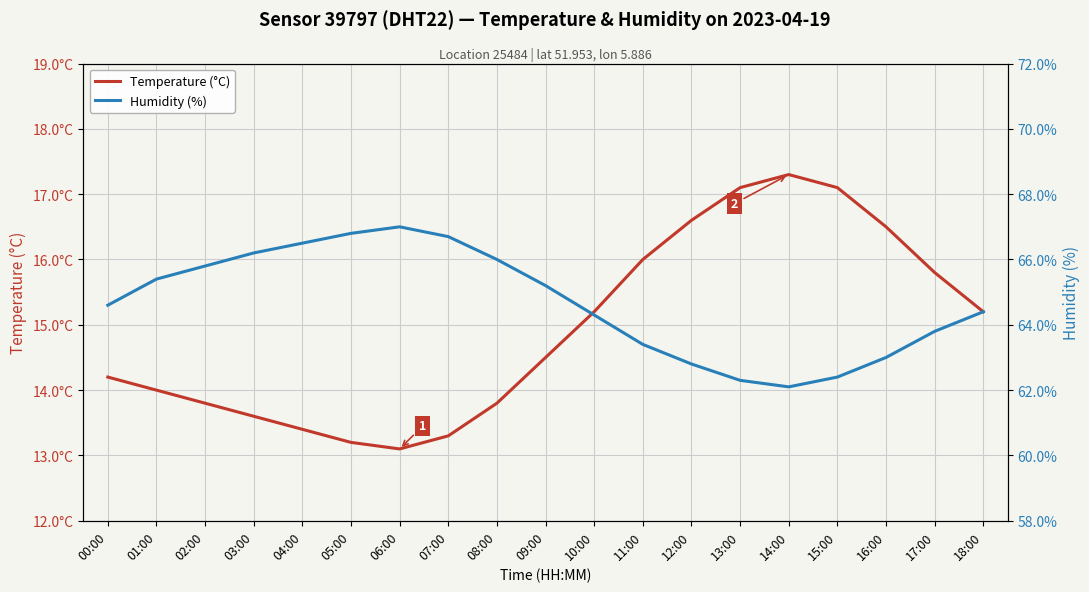

True or false: Temperature (°C) and Humidity (%) intersect in this chart.

False